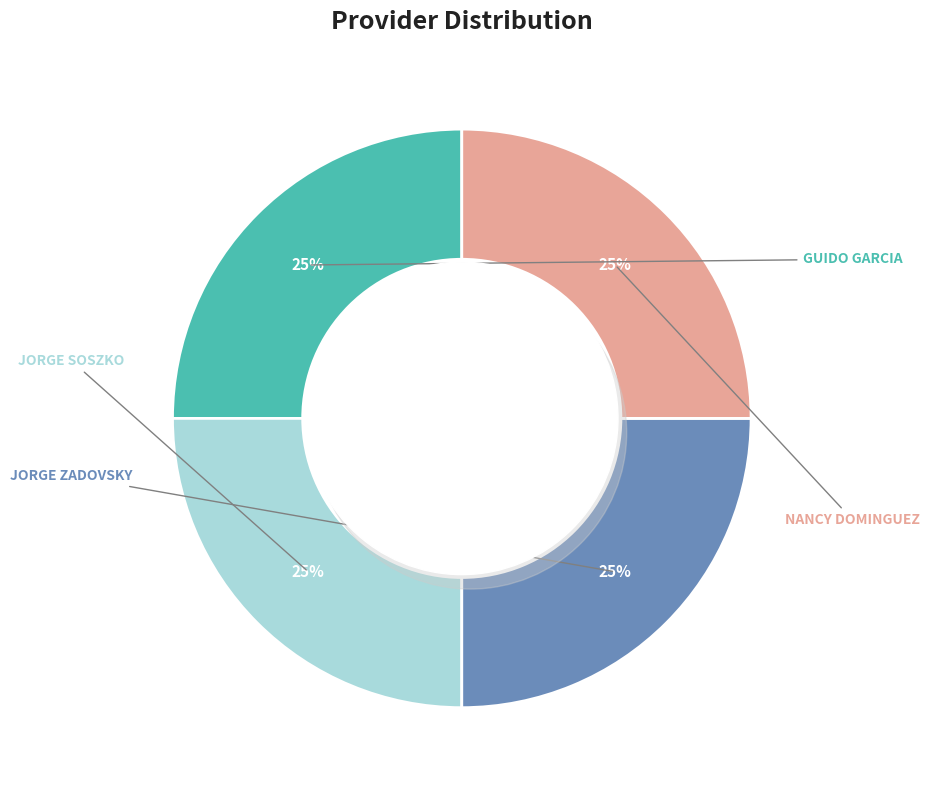

Is JORGE SOSZKO TKACHUK the majority of the pie?

No